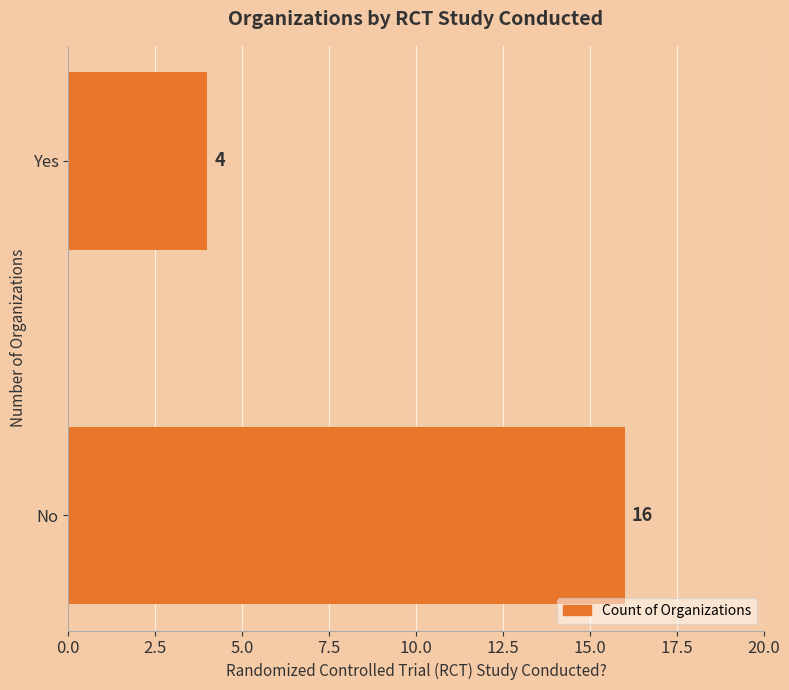

Are the bars horizontal?

Yes